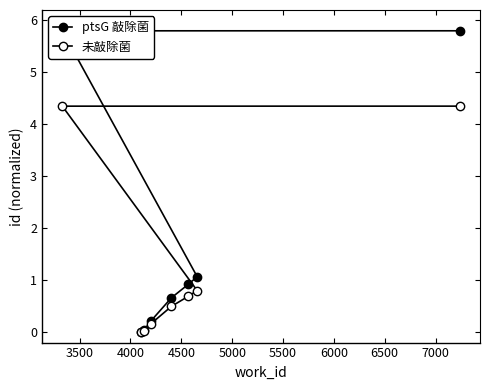

What are all the series names shown in the legend?

ptsG 敲除菌, 未敲除菌